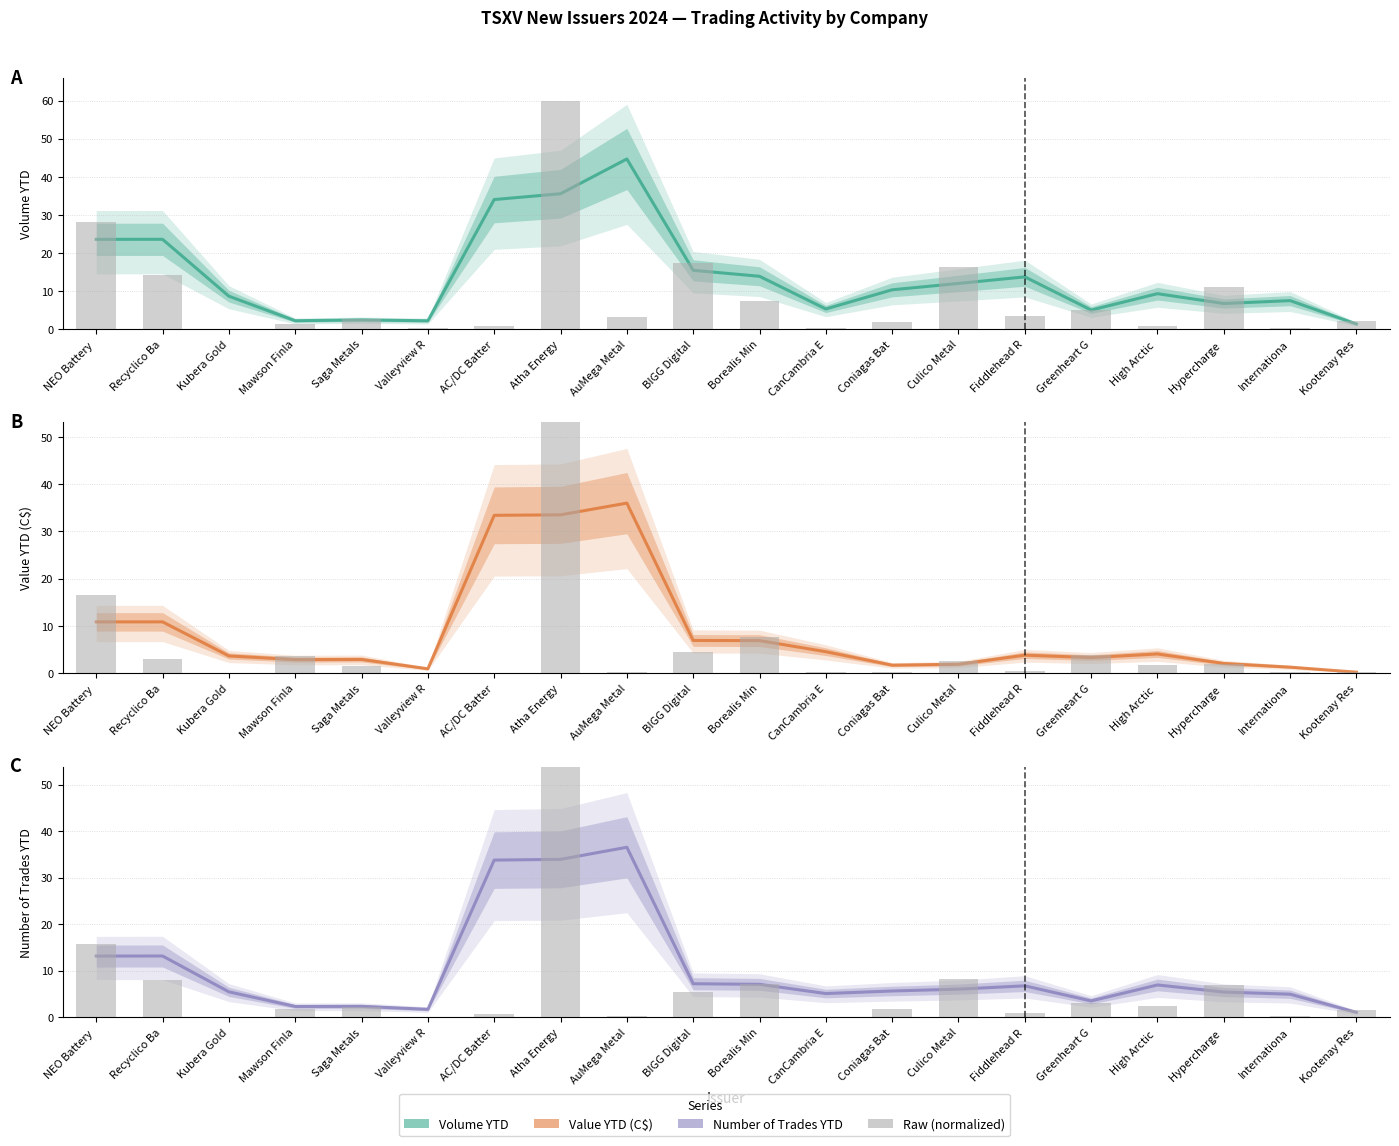

The Number of Trades YTD series shows 3.5 at Mawson Finla. True or false?

False